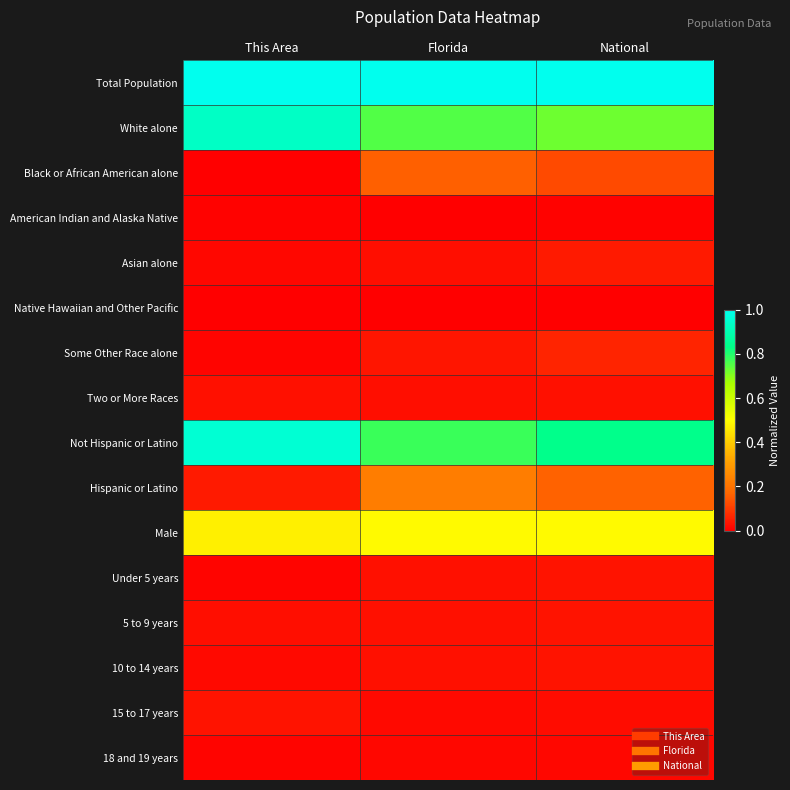

Between This Area and Florida, which is larger?

This Area